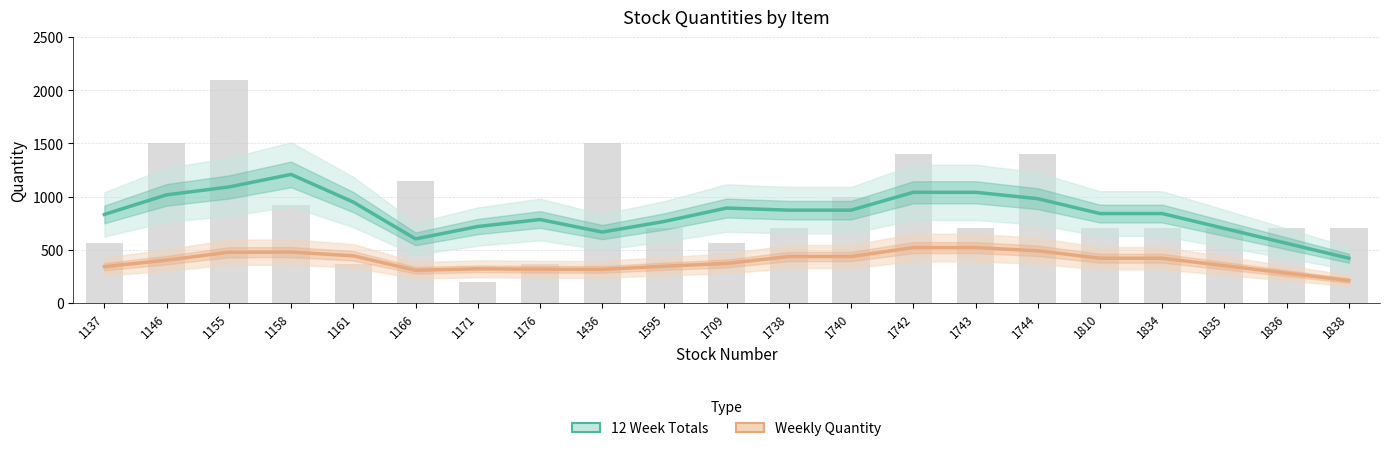

Which series has the widest spread of values?

12 Week Totals